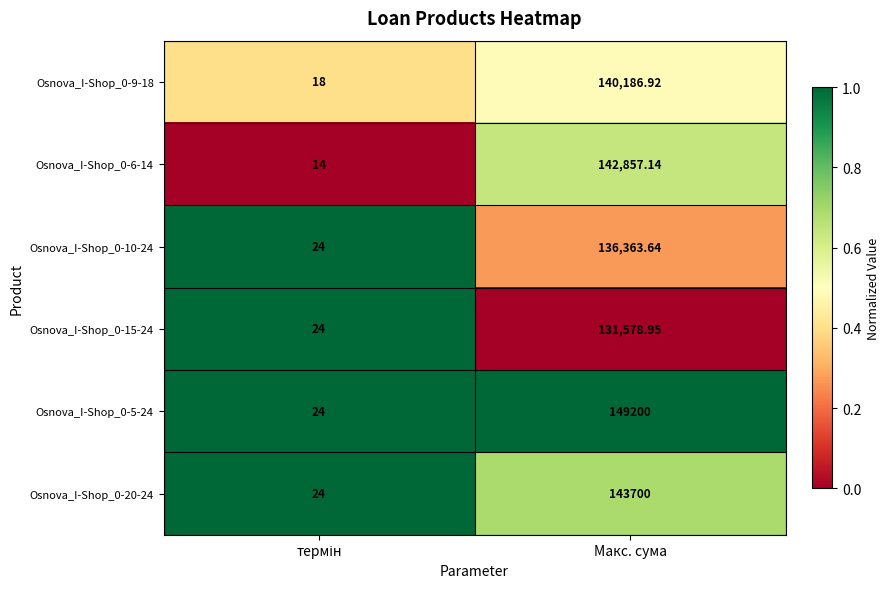

At which category does the chart reach its peak across all series?

Макс. сума